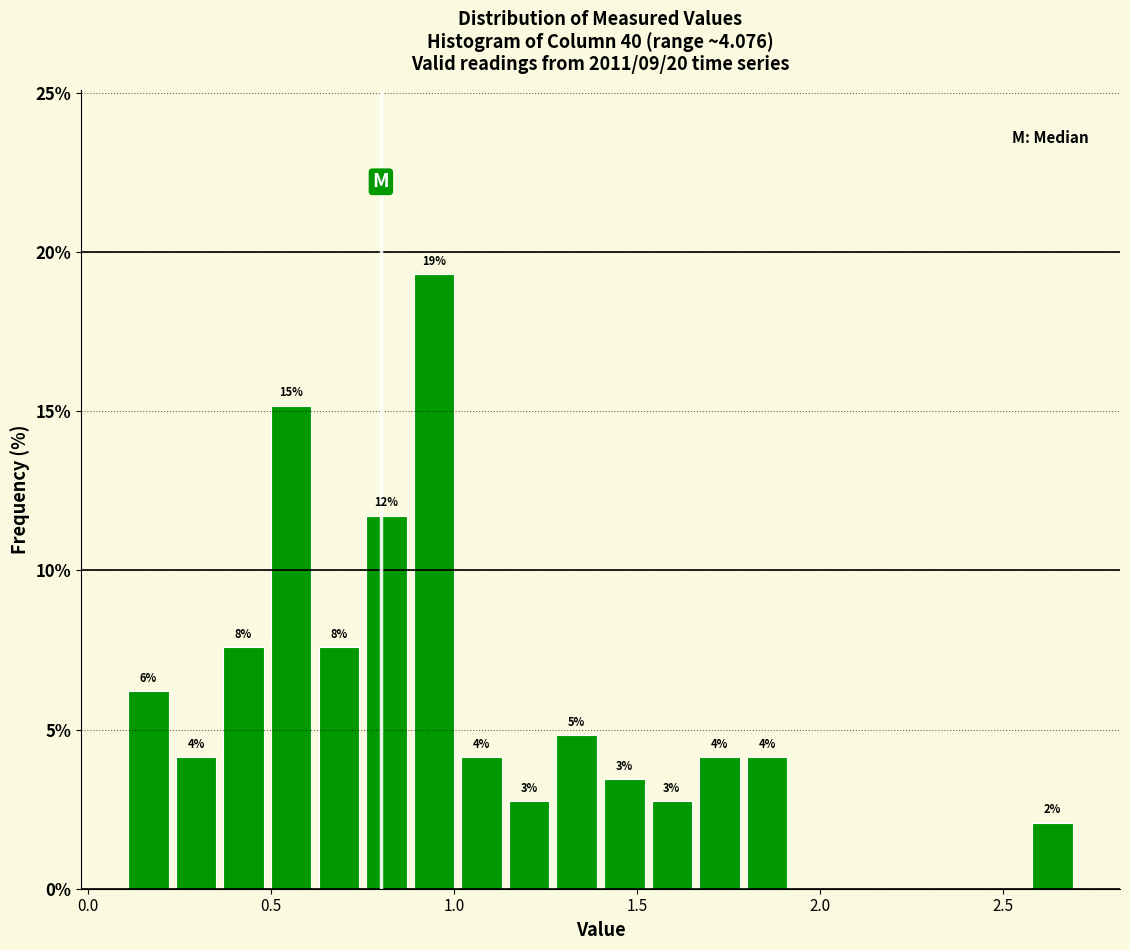

Around what value on the x-axis is the tallest bar? Give the approximate position of its centre, as read against the axis.

0.95